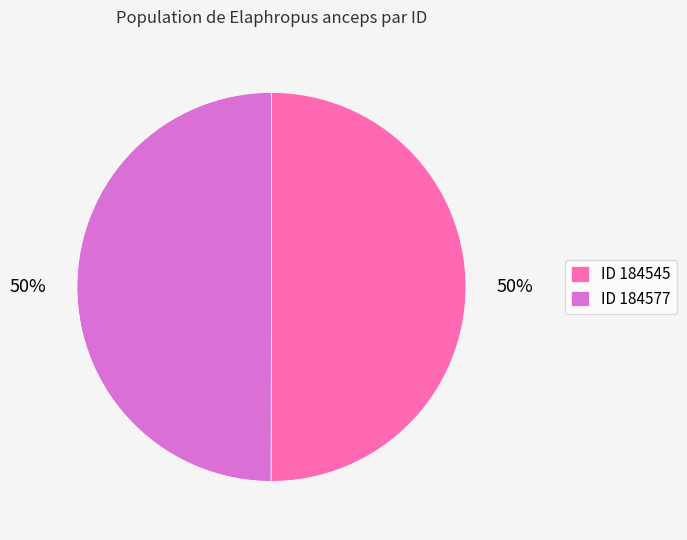

To the nearest percent, what portion does ID 184577 represent?

50%